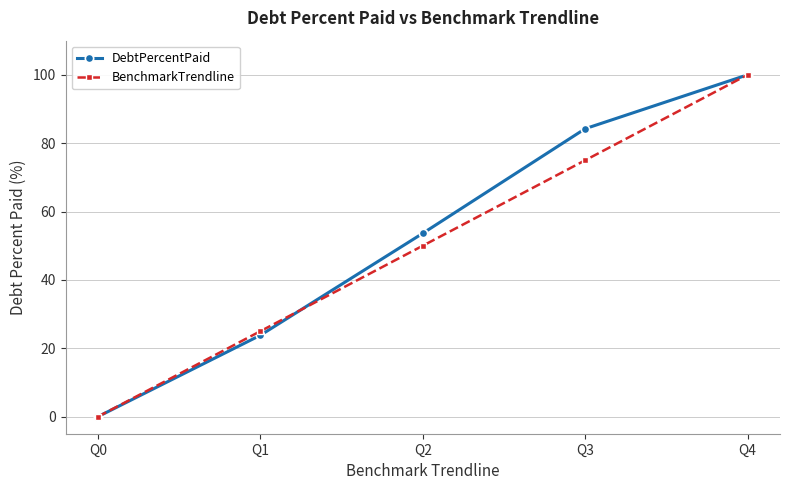

True or false: DebtPercentPaid has more than 1 points higher than both neighbors.

False